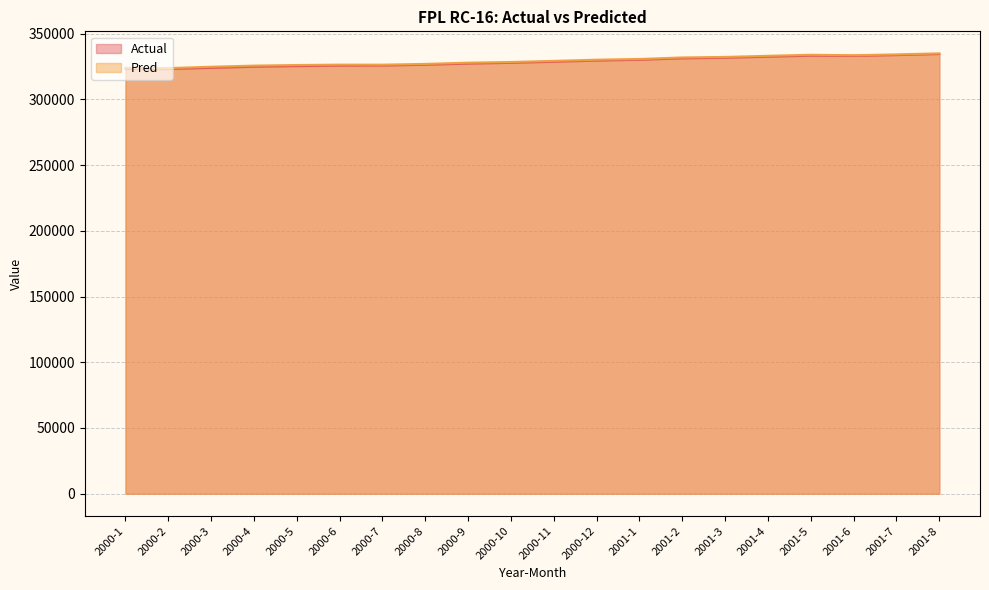

Where is the first local maximum for Pred?

2000-6